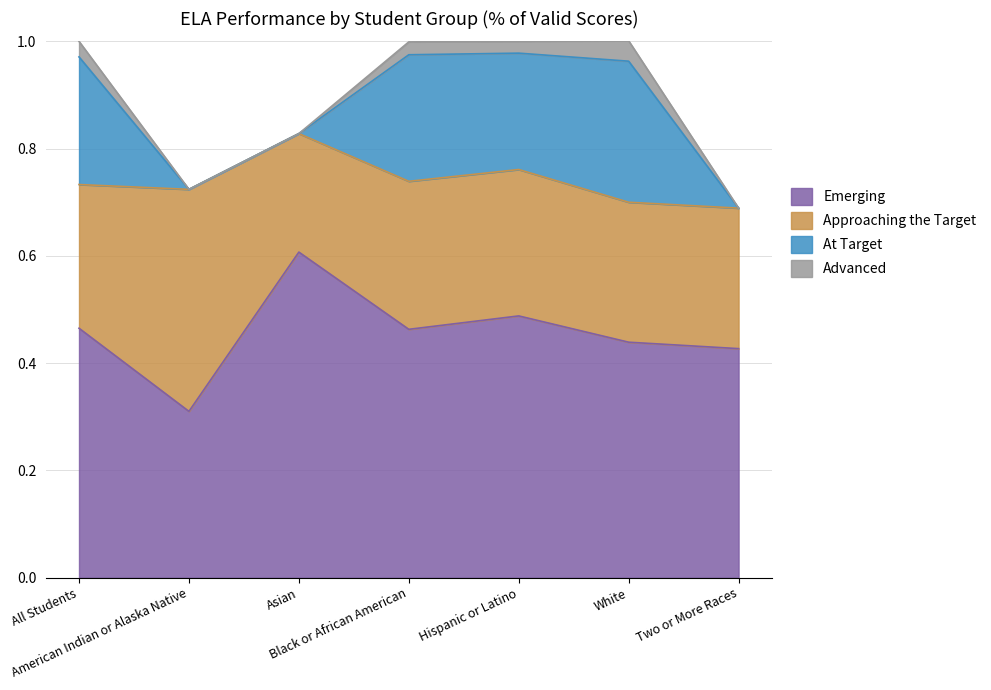

Which category has the highest value in the At Target series?

White